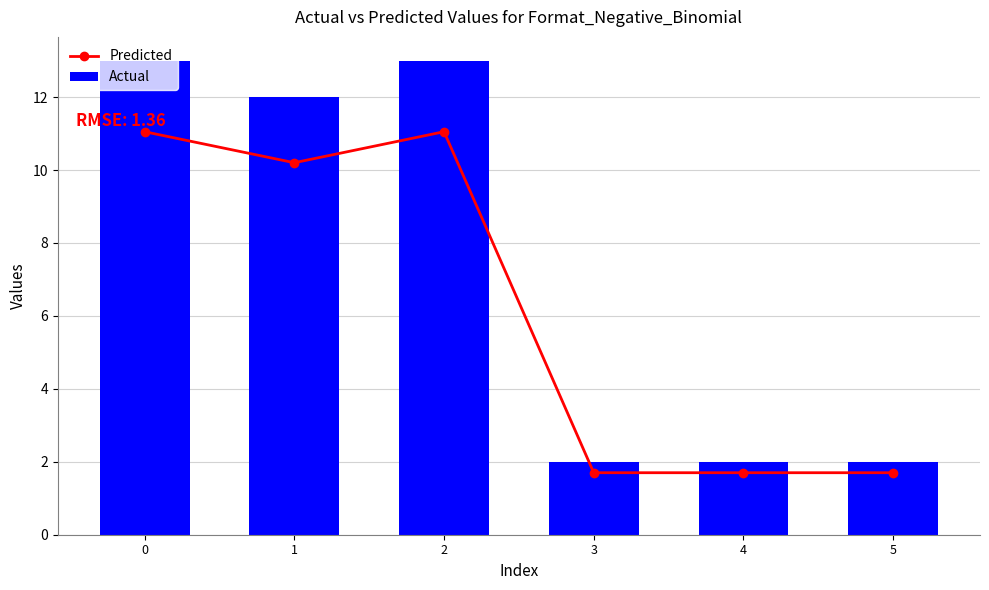

What is the value of the Actual bar at the 4th from the left?

2